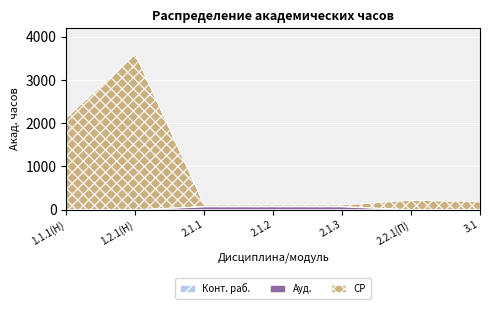

Rank the categories by Конт. раб. value from lowest to highest.

1.1.1(Н), 1.2.1(Н), 2.2.1(П), 3.1, 2.1.1, 2.1.2, 2.1.3